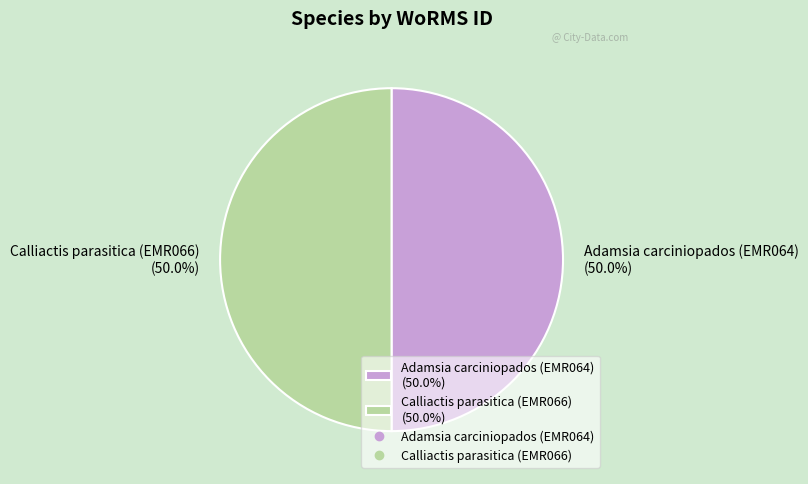

What is the ratio of the value at Calliactis parasitica (EMR066) (50.0%) to the value at Adamsia carciniopados (EMR064) (50.0%)?

1.0